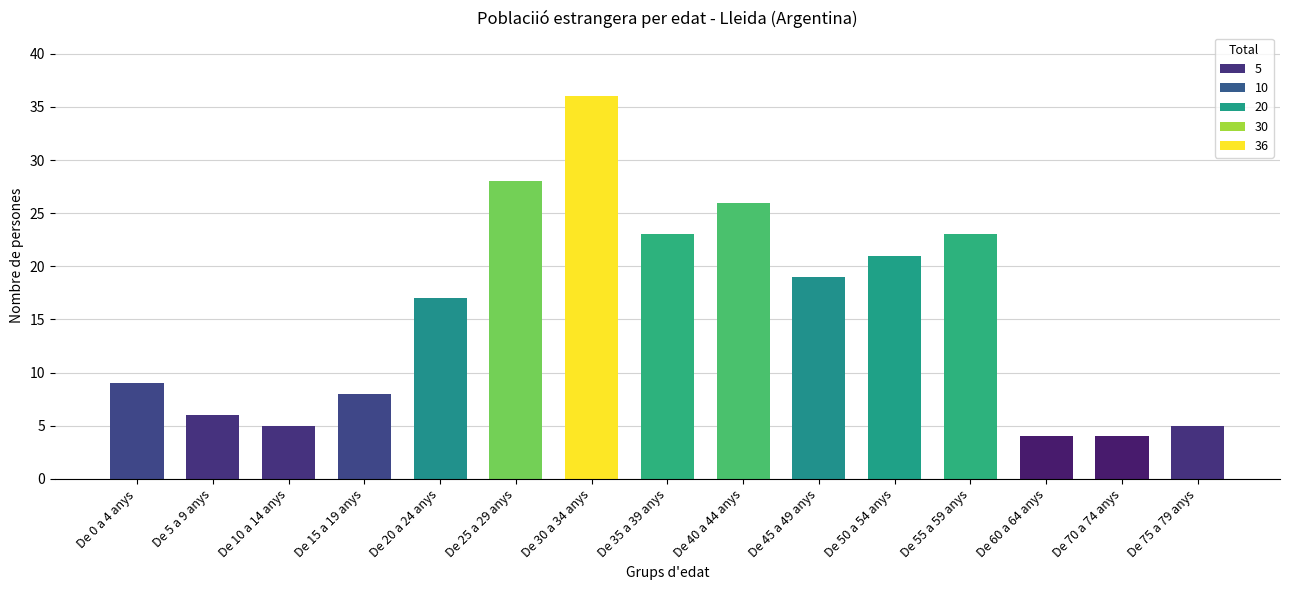

What value does the data have at De 30 a 34 anys?

36